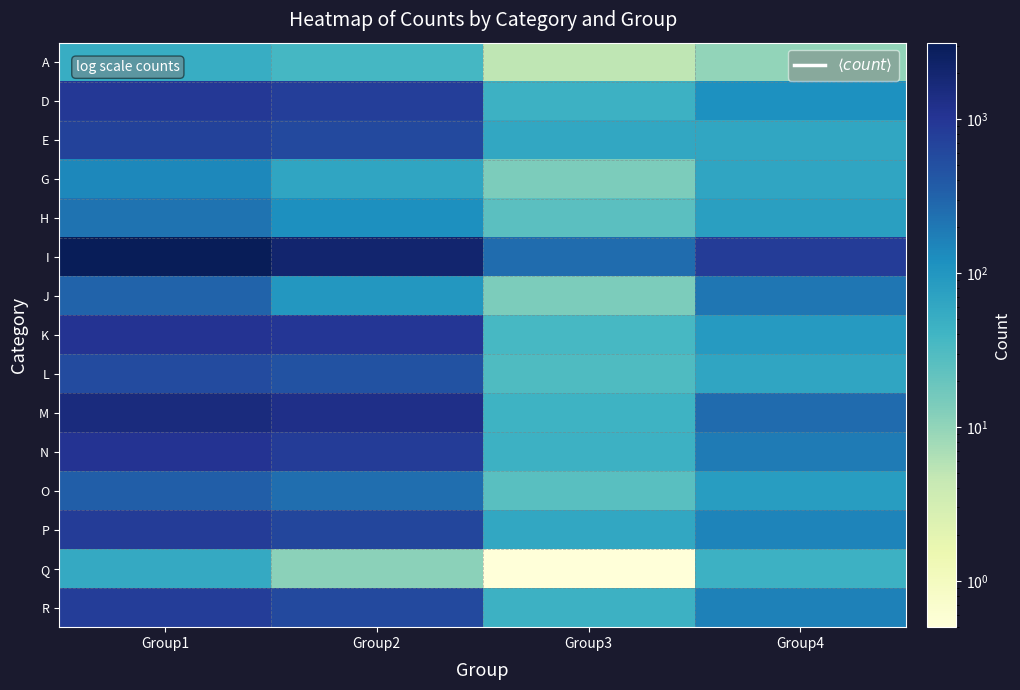

At how many categories does at least one series exceed 428?

3